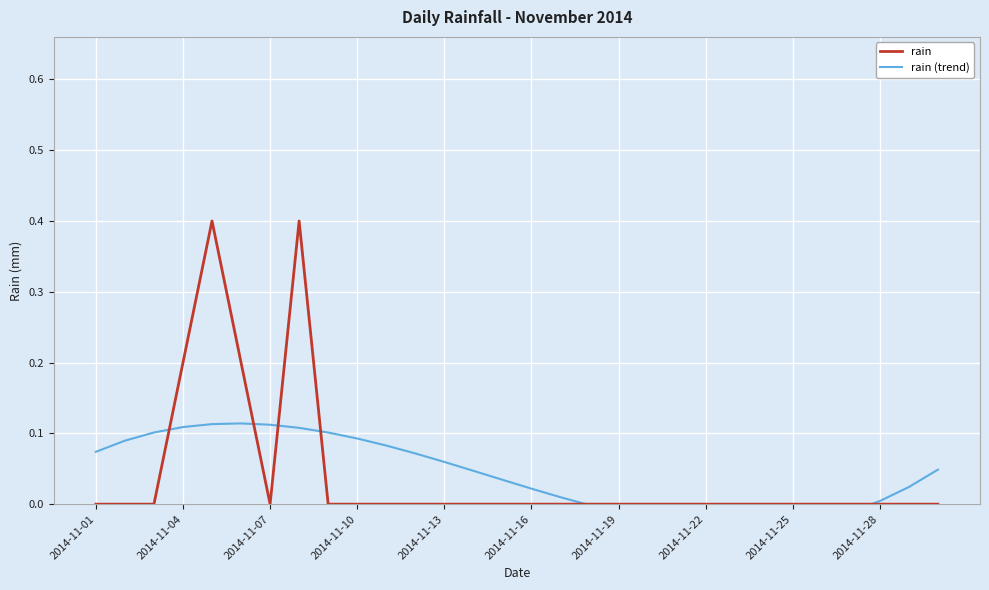

How many times do rain (trend) and rain cross each other?

6